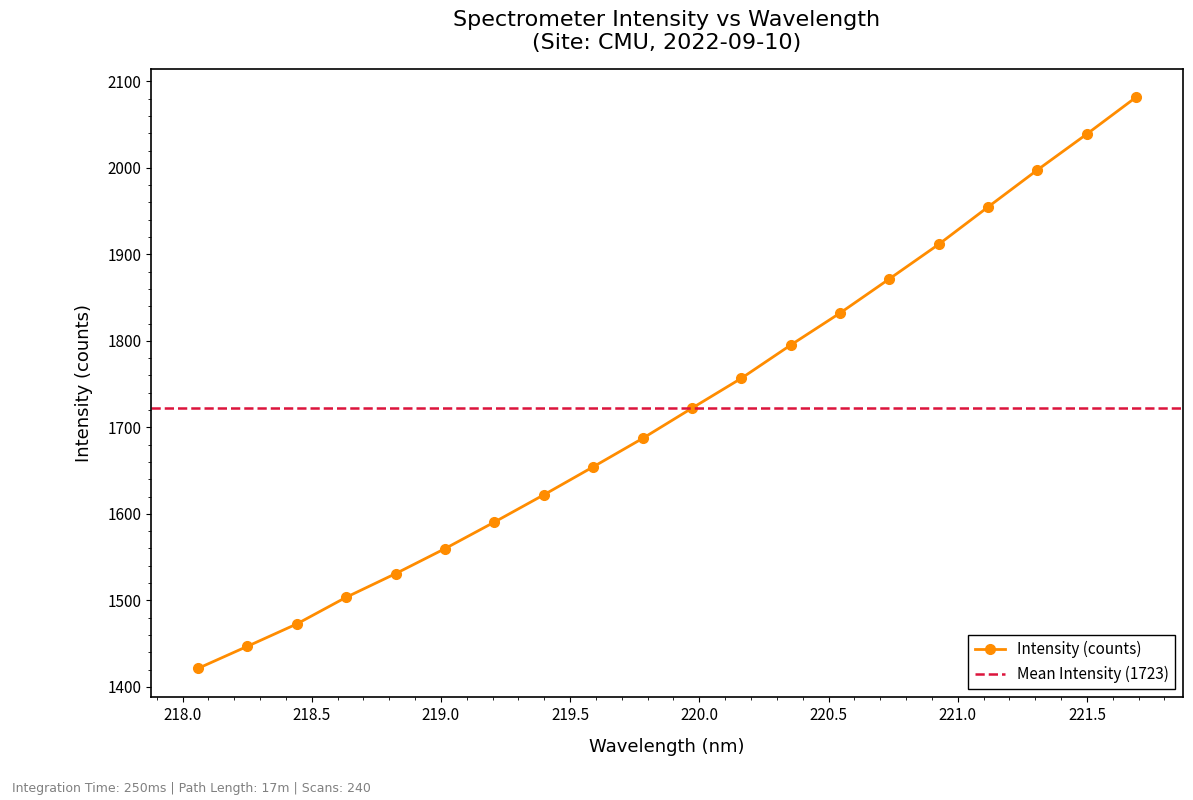

Is this an area chart (filled region under the line)?

No